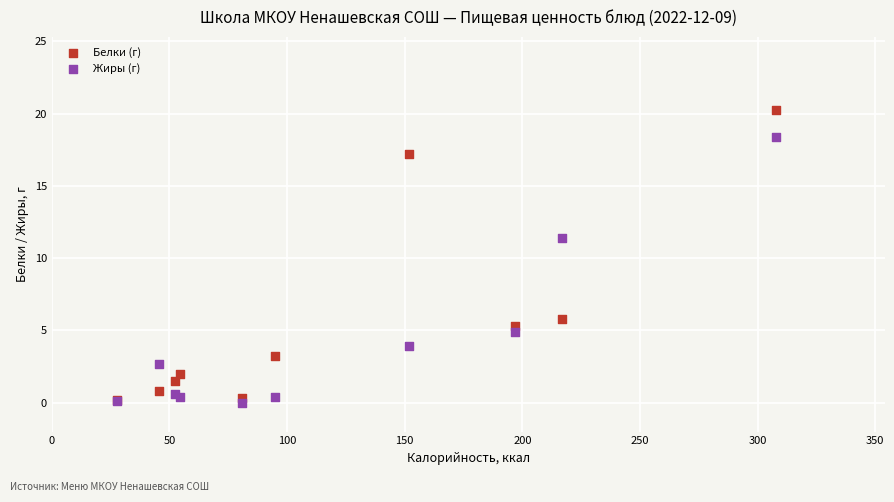

Which series has the largest Y range (max minus min)?

Белки (г)